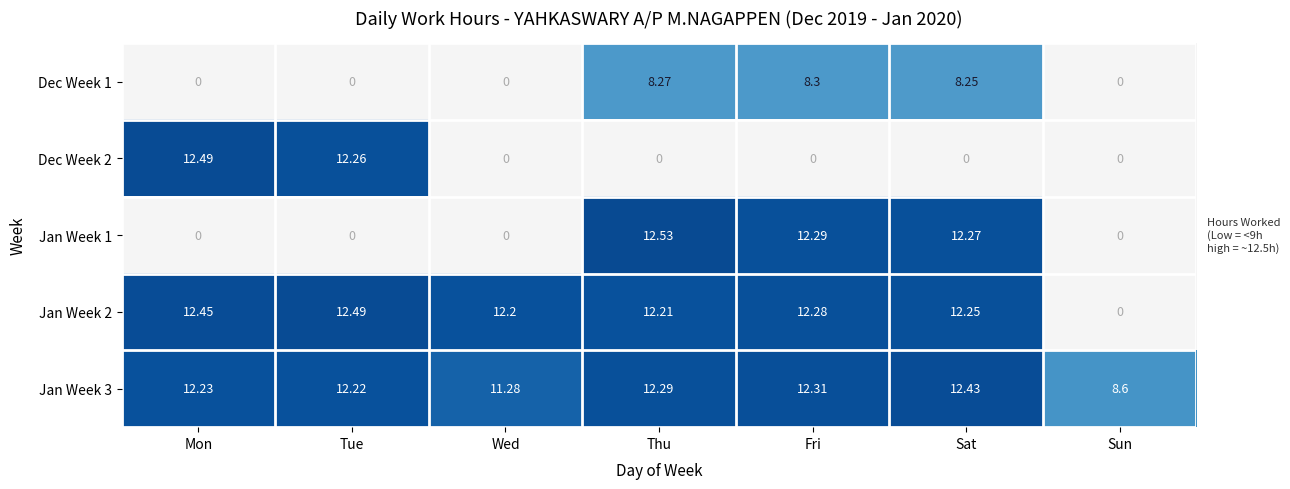

Is the value of Jan Week 2 at Mon greater than the value of Jan Week 1 at Thu?

No